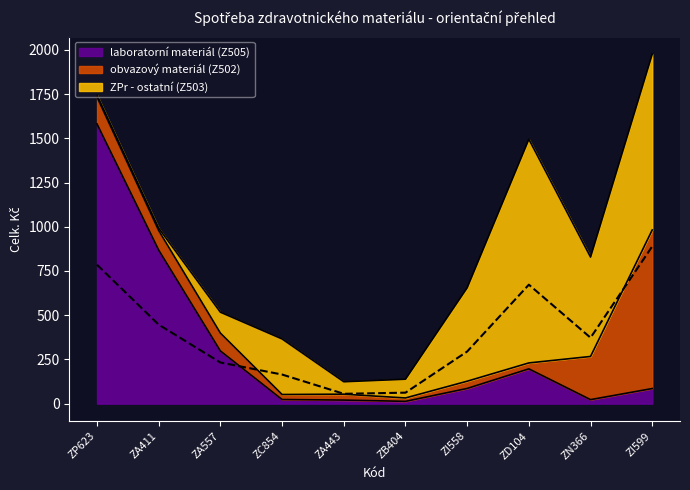

At which category does ZPr - ostatní (Z503) reach its first local peak?

ZC854